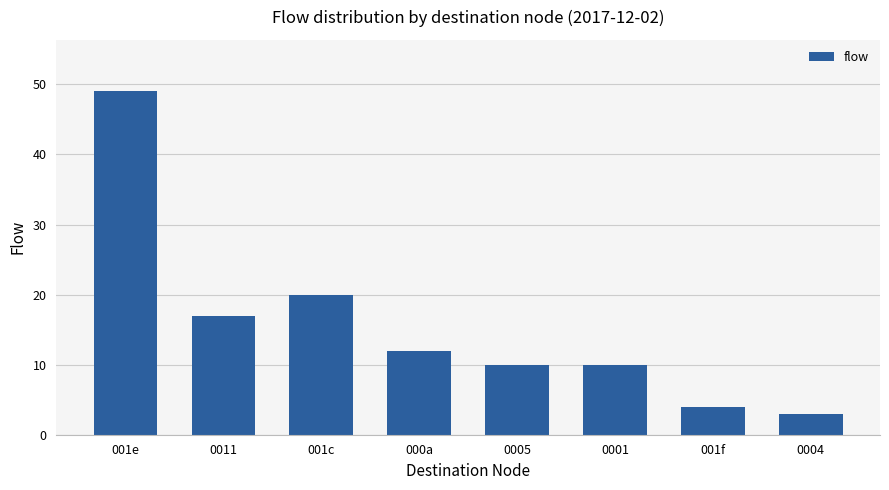

Where is the data nearest to the value 26?

001c